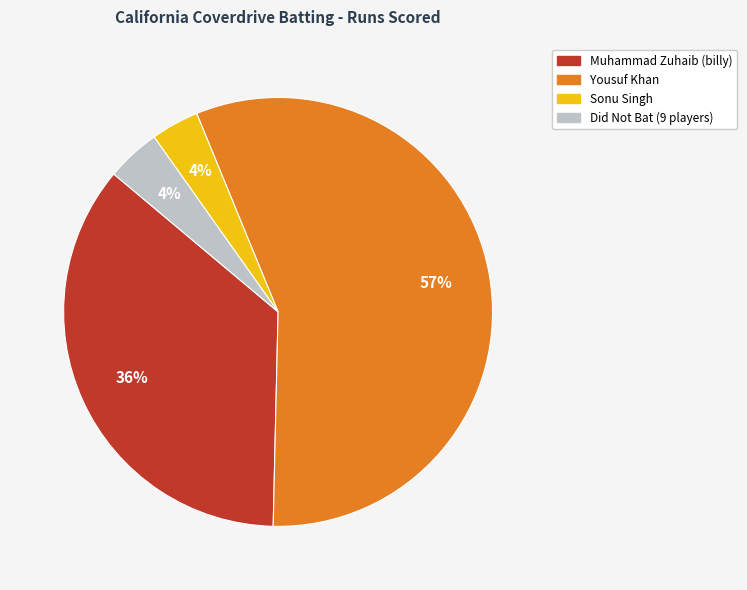

To the nearest percent, what is the average slice percentage?

25%